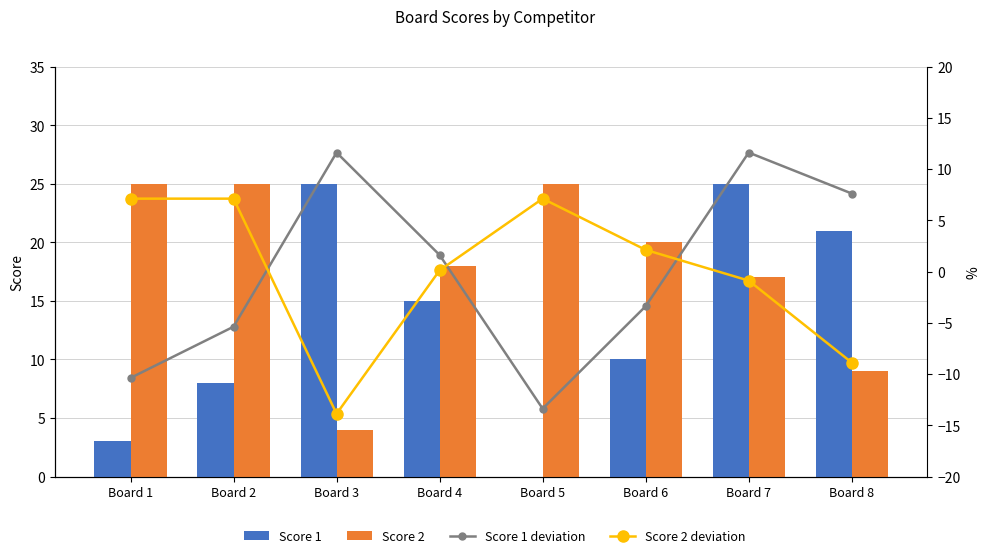

Is it true that Score 2 deviation equals 3.3 at Board 6?

False